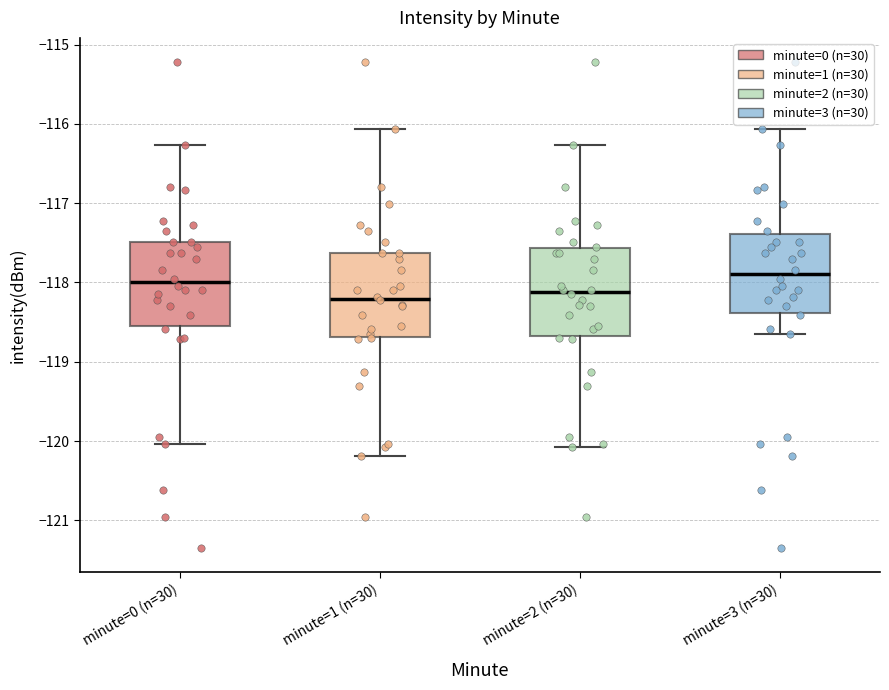

Reading left to right, transcribe this box plot: for each box, give where its median line is, the range the box spans, and where its two whiskers end, as read against the y-axis. The values are not printed on the chart, so give them approximately, as read against the axis.

minute=0 (n=30): median -118.0, box -118.5 to -117.5, whiskers -120.0 to -116.3
minute=1 (n=30): median -118.2, box -118.7 to -117.6, whiskers -120.2 to -116.1
minute=2 (n=30): median -118.1, box -118.7 to -117.6, whiskers -120.1 to -116.3
minute=3 (n=30): median -117.9, box -118.4 to -117.4, whiskers -118.6 to -116.1